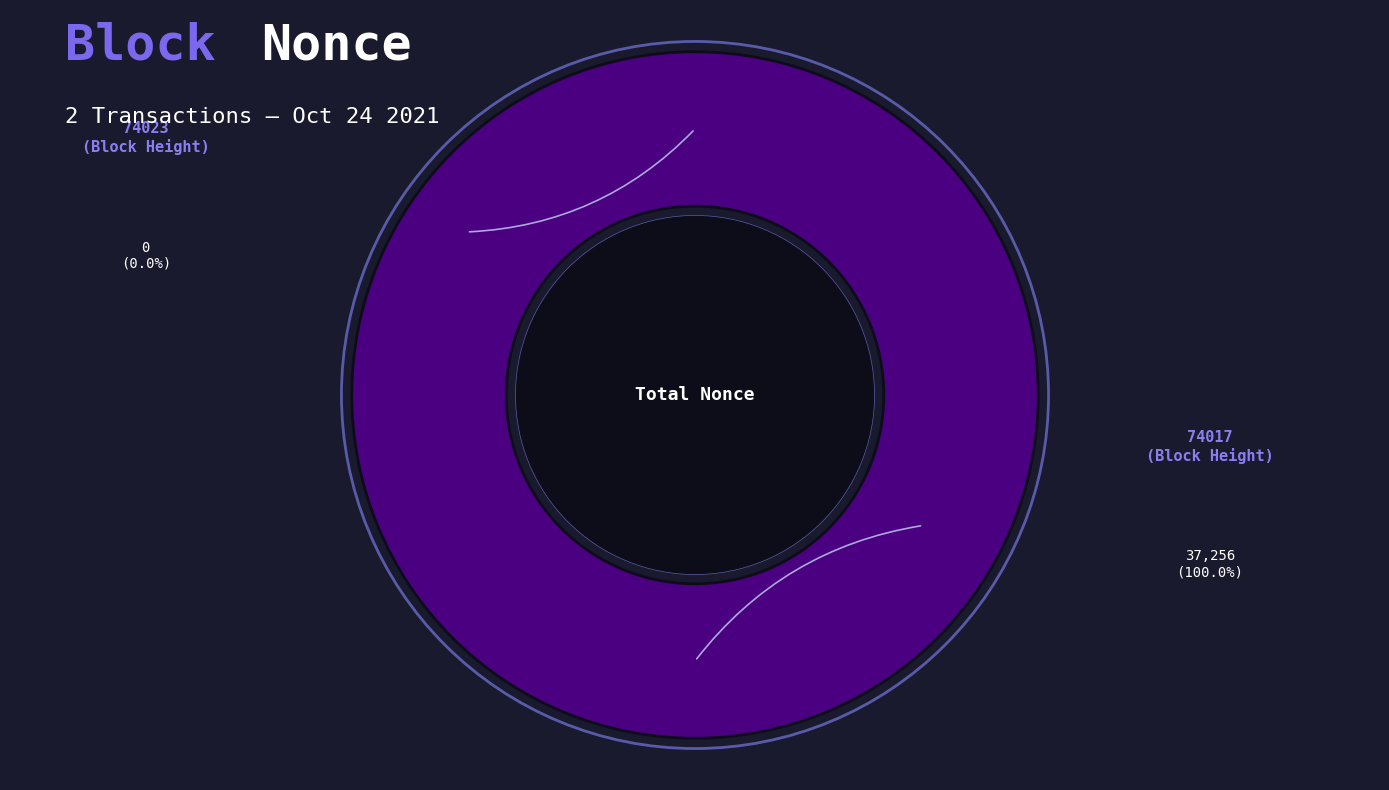

How many slices are in this pie chart?

2